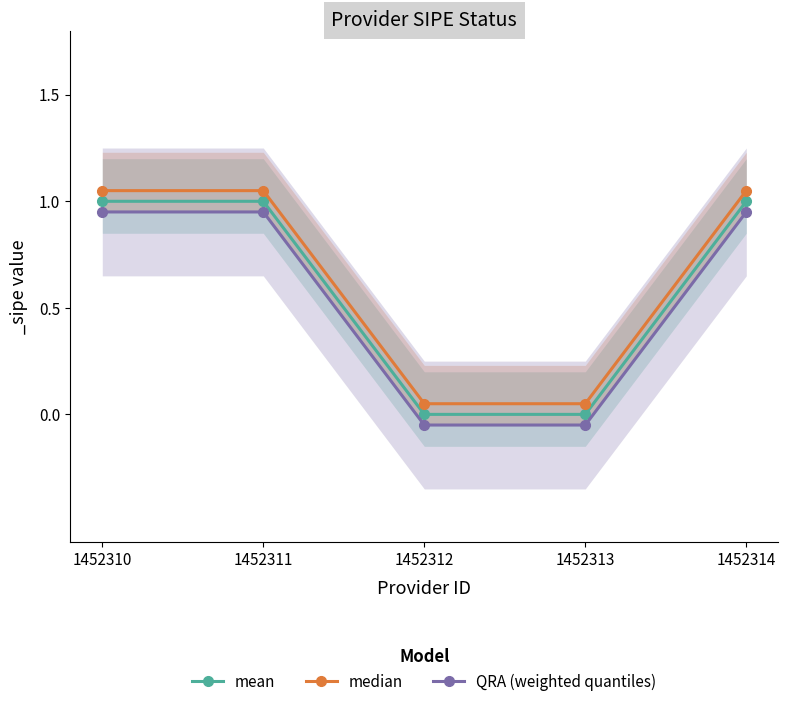

At how many categories does at least one series exceed 1?

3